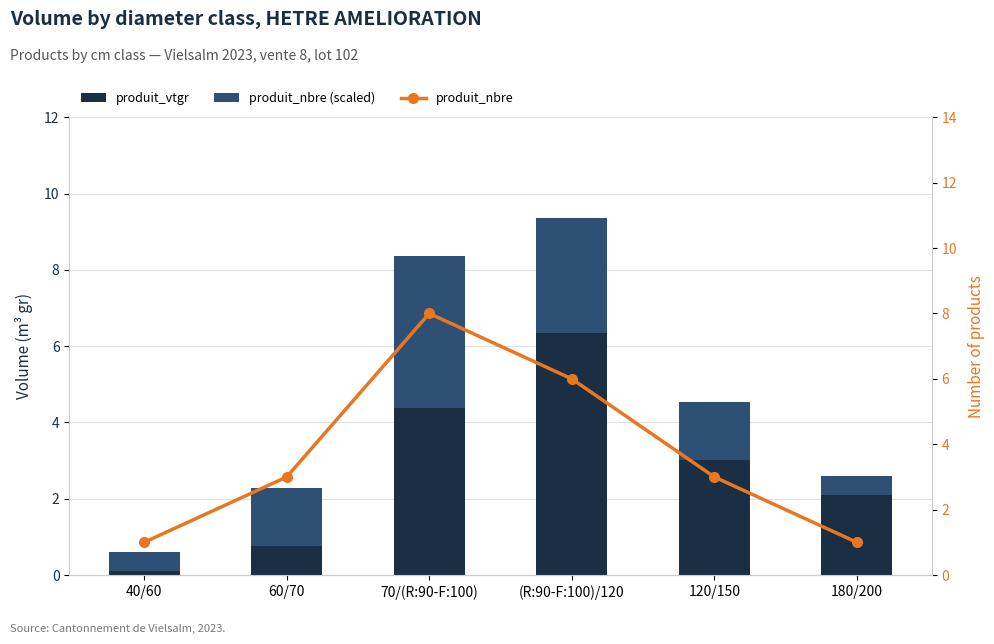

What is the label of the 6th bar from the left?

180/200